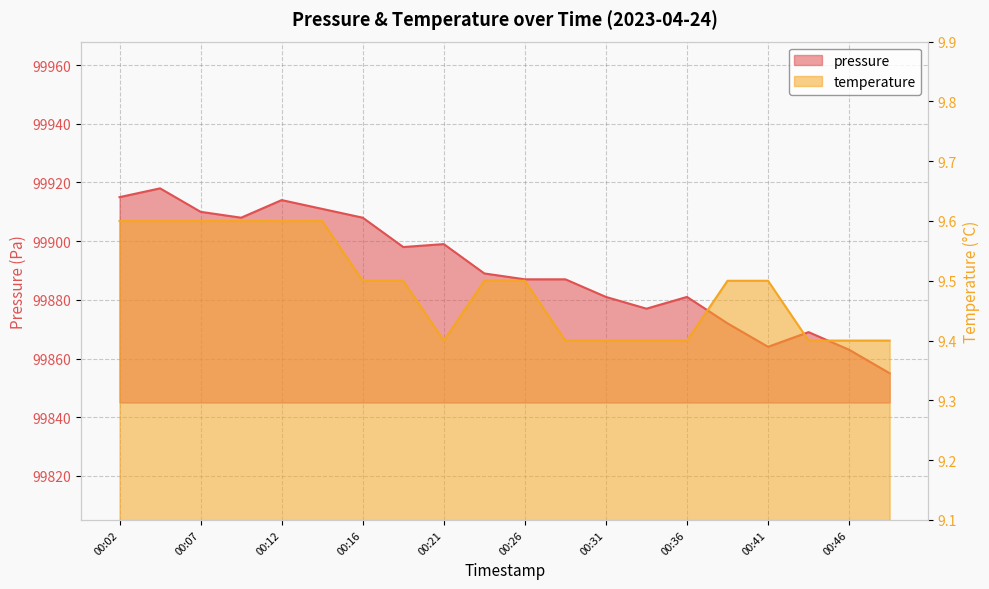

How many data points in pressure are above 99889?

9